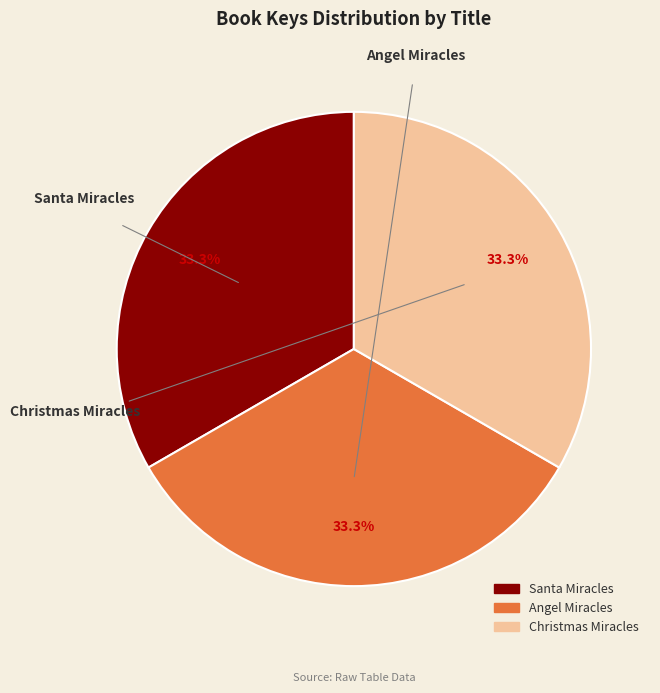

How many slices are in this pie chart?

3